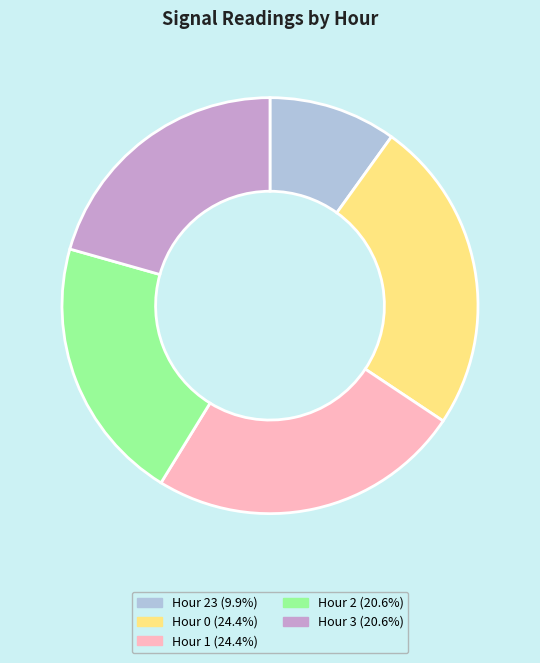

Does any single category account for the majority?

No